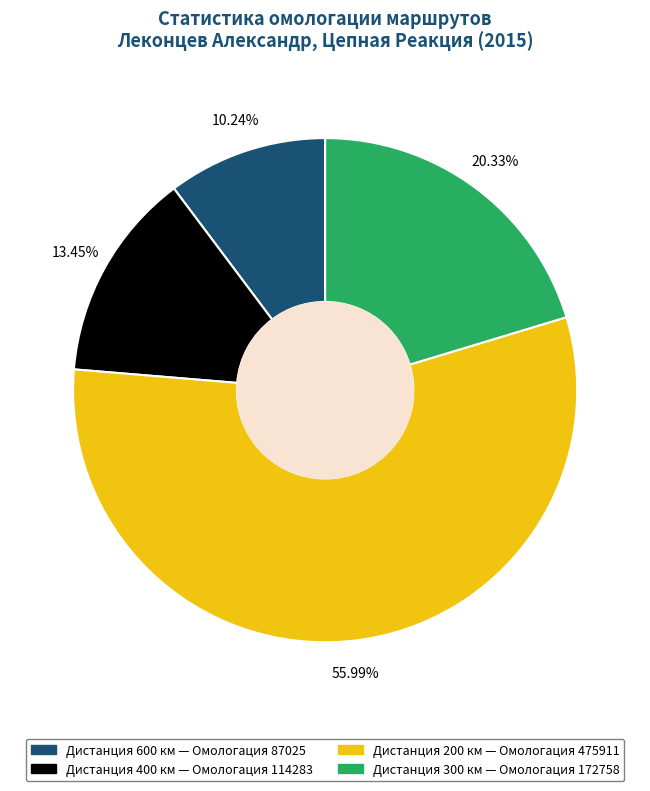

Does any single category account for the majority?

Yes